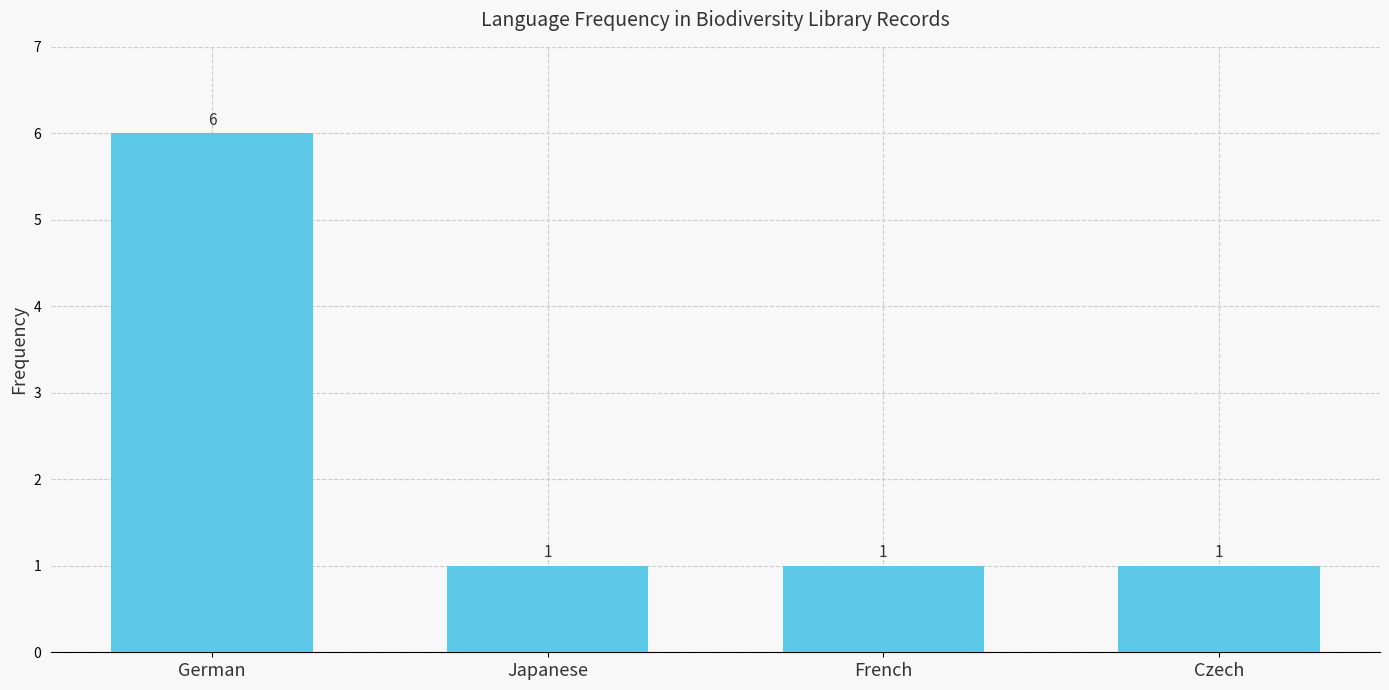

How many distinct data groups are displayed?

1